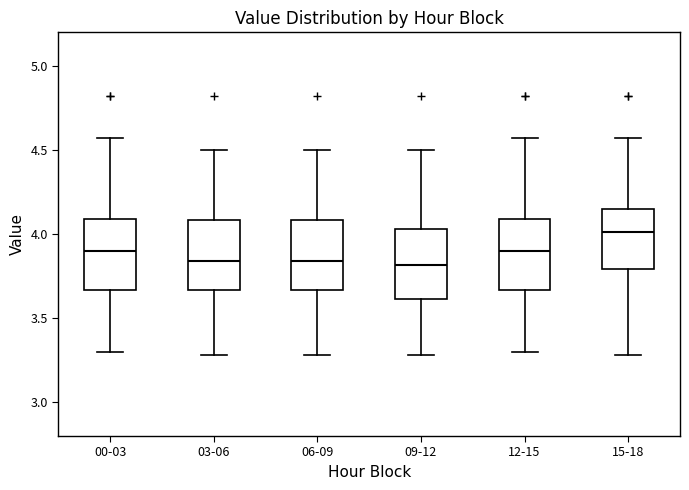

Reading left to right, transcribe this box plot: for each box, give where its median line is, the range the box spans, and where its two whiskers end, as read against the y-axis. The values are not printed on the chart, so give them approximately, as read against the axis.

00-03: median 3.90, box 3.65 to 4.10, whiskers 3.30 to 4.55
03-06: median 3.85, box 3.65 to 4.10, whiskers 3.30 to 4.50
06-09: median 3.85, box 3.65 to 4.10, whiskers 3.30 to 4.50
09-12: median 3.80, box 3.60 to 4.05, whiskers 3.30 to 4.50
12-15: median 3.90, box 3.65 to 4.10, whiskers 3.30 to 4.55
15-18: median 4.00, box 3.80 to 4.15, whiskers 3.30 to 4.55